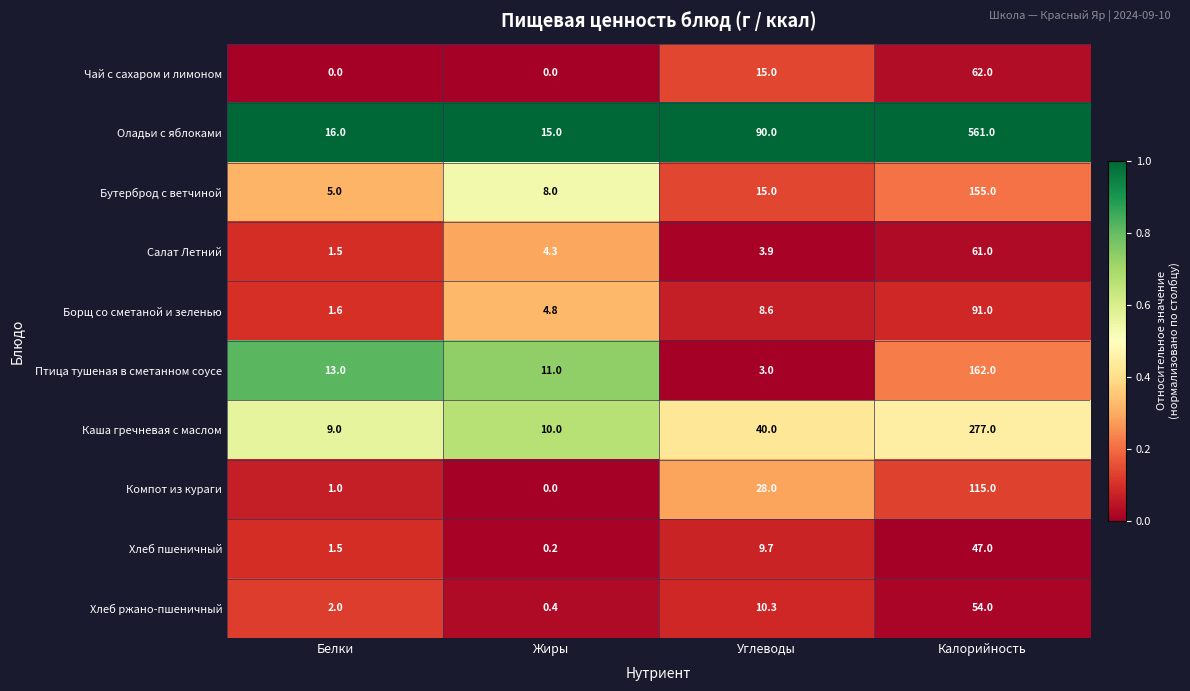

Rank the series by their maximum value, from lowest to highest.

Хлеб пшеничный, Хлеб ржано-пшеничный, Салат Летний, Чай с сахаром и лимоном, Борщ со сметаной и зеленью, Компот из кураги, Бутерброд с ветчиной, Птица тушеная в сметанном соусе, Каша гречневая с маслом, Оладьи с яблоками